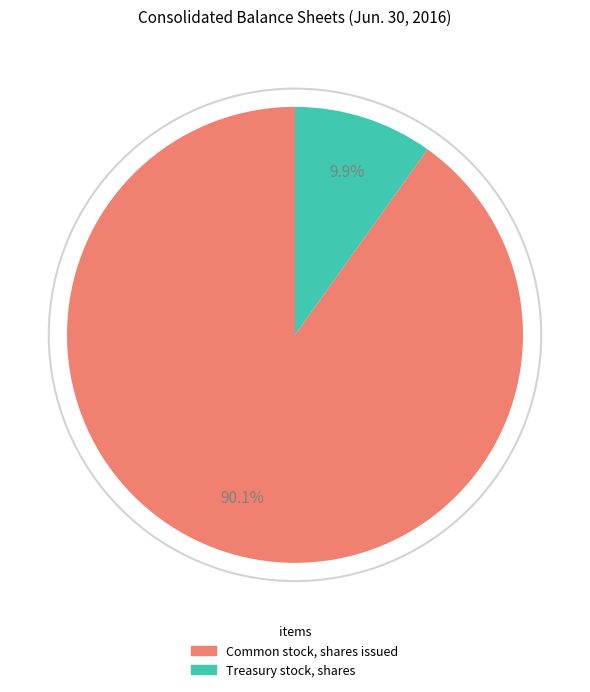

Is there any slice that represents more than half of the pie?

Yes